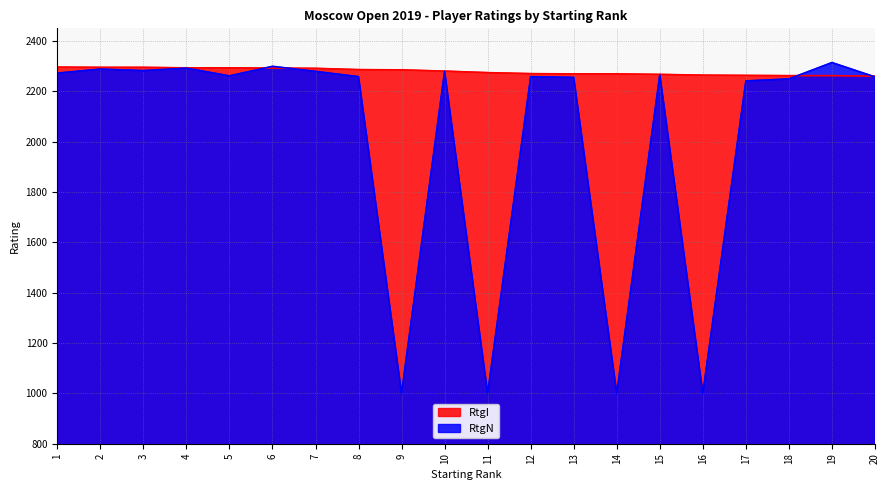

Reading right to left, transcribe all the data shown in this chart.

RtgI: 2260	2262	2262	2263	2264	2267	2269	2269	2270	2274	2280	2285	2286	2291	2292	2293	2293	2295	2295	2296
RtgN: 2257	2314	2249	2241	1000	2266	1000	2255	2258	1000	2279	1000	2258	2279	2299	2261	2292	2282	2288	2272